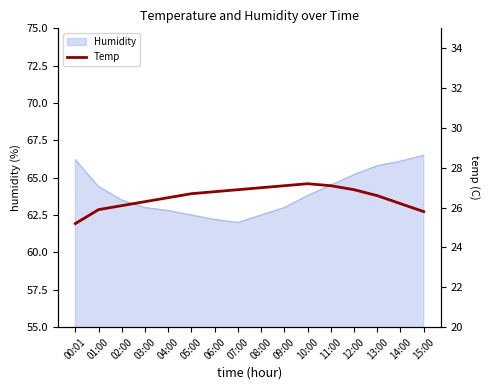

The value of Humidity at 15:00 is 29.5. True or false?

False